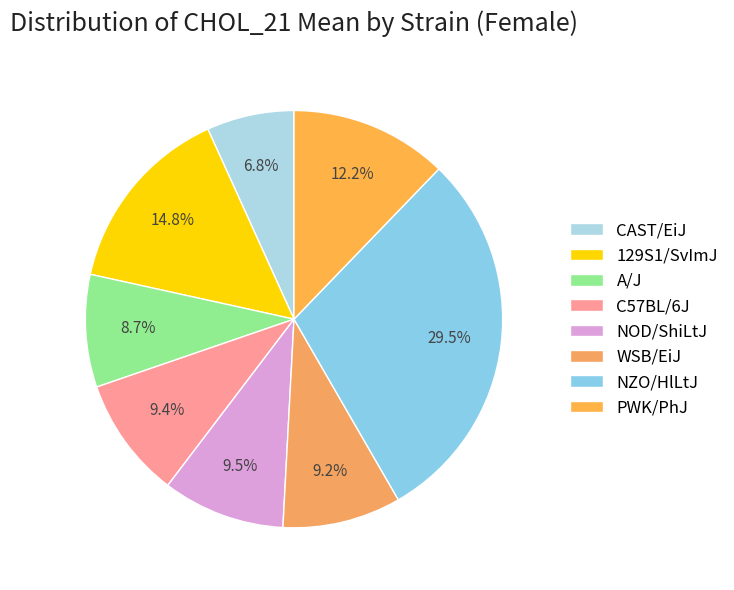

Is C57BL/6J the majority of the pie?

No